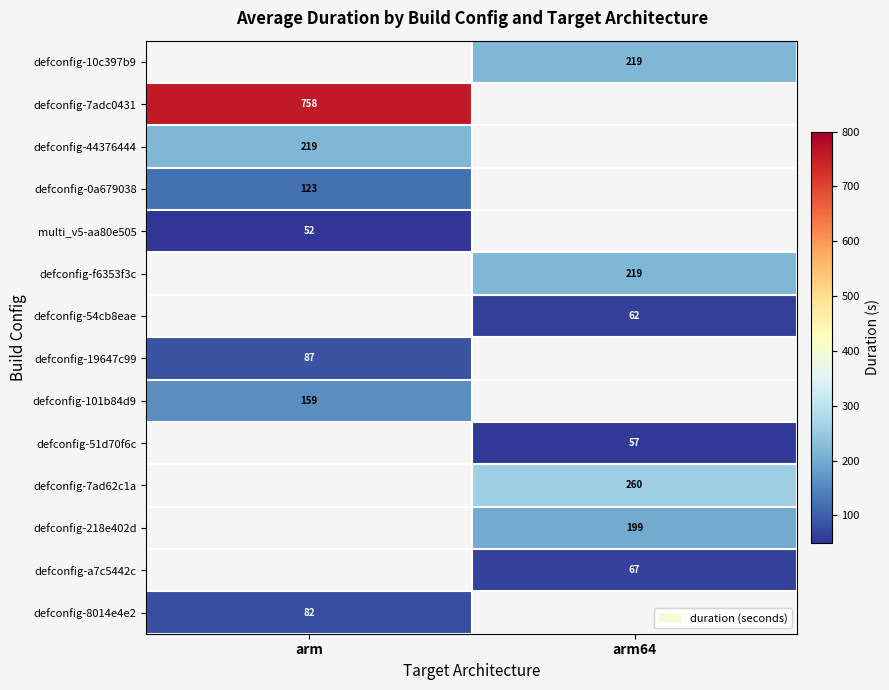

How many series are shown in this chart?

14